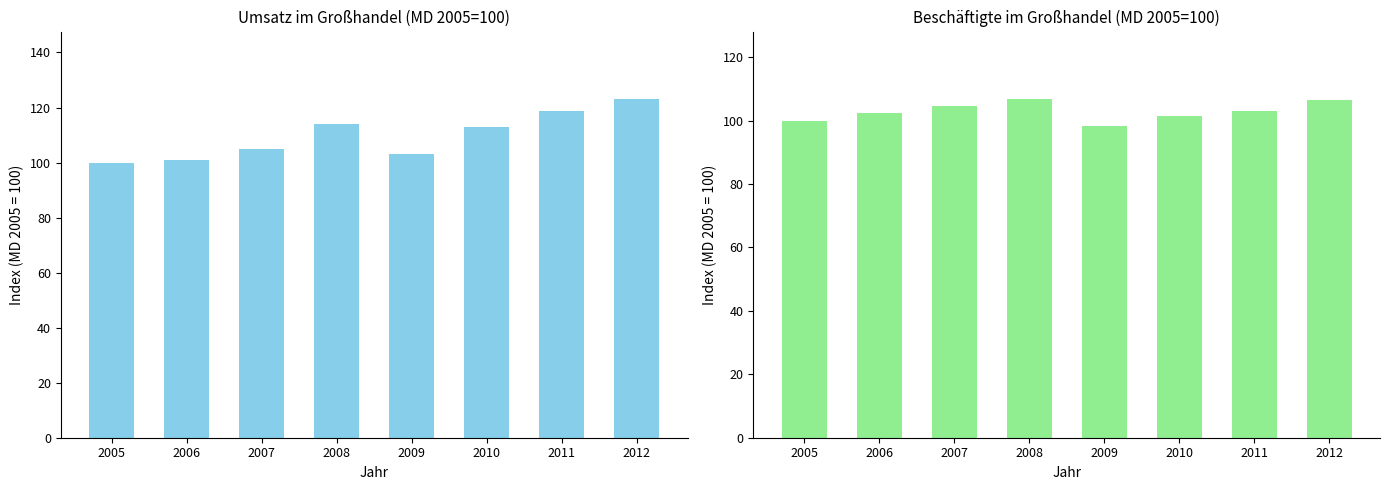

Where is Umsatz (Index 2005=100) nearest to the value 111?

2010